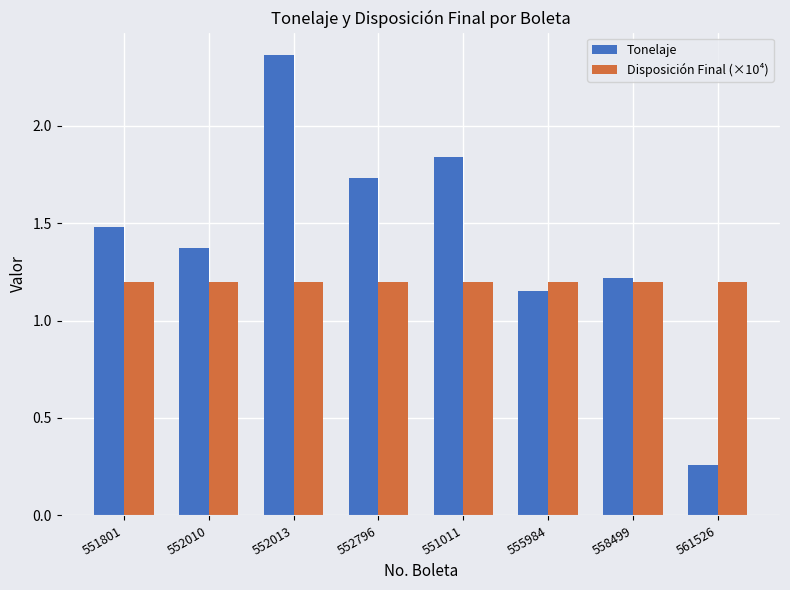

What is the value of the Disposición Final (×10⁴) bar at the 8th from the left?

1.2